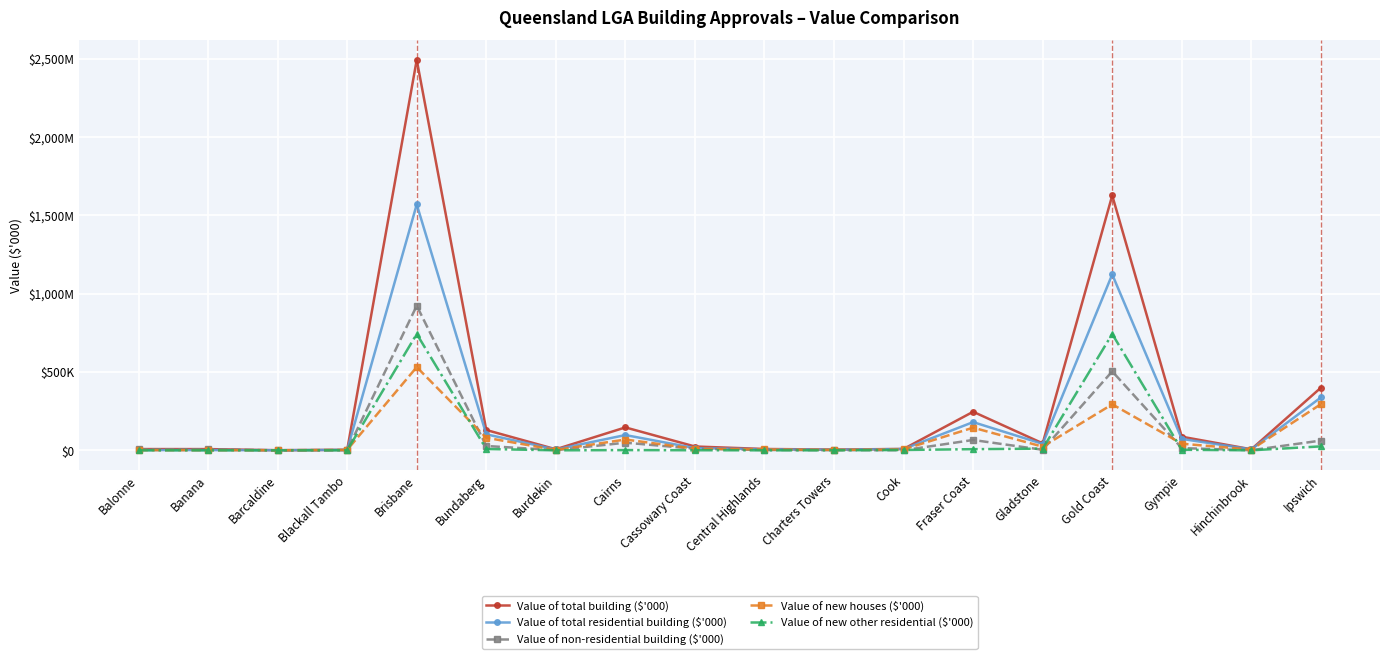

At how many categories does at least one series exceed 704951?

2